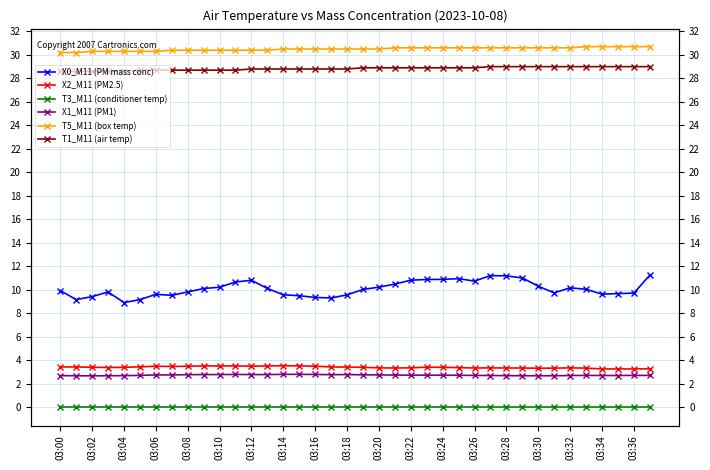

Which series has the widest spread of values?

X0_M11 (PM mass conc)